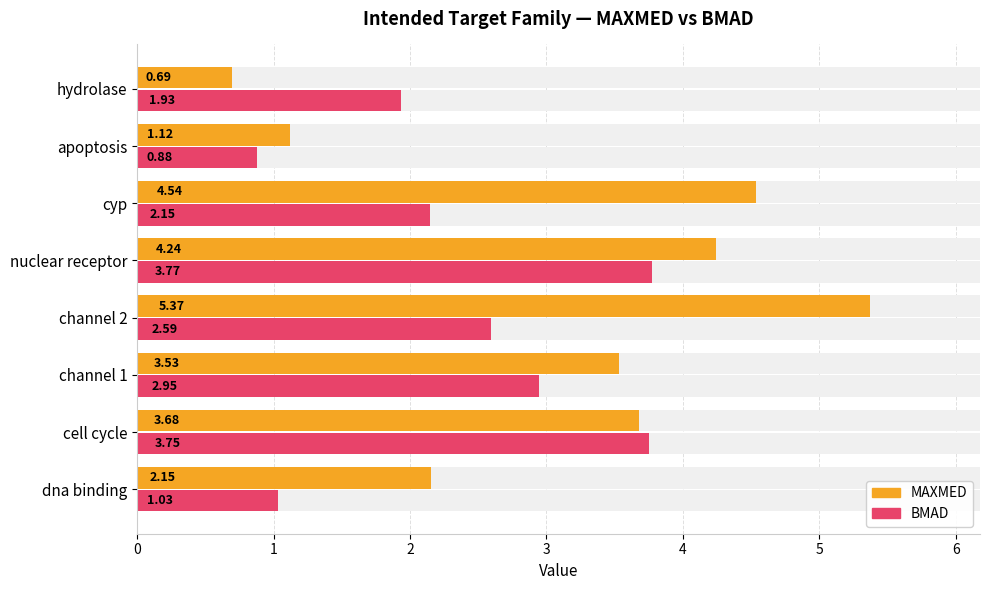

Reading left to right, extract all data points from this chart.

MAXMED: 2.2	3.7	3.5	5.4	4.2	4.5	1.1	0.7
BMAD: 1.0	3.8	2.9	2.6	3.8	2.1	0.9	1.9